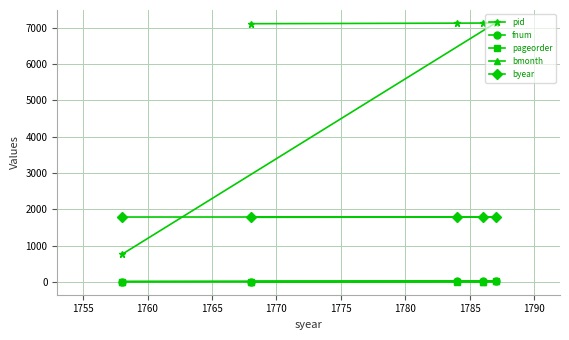

What is the difference between the maximum and second lowest values in the byear series?

3